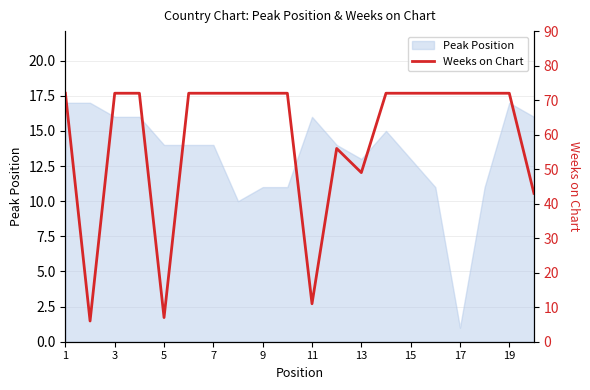

The value of Peak Position at 11 is 4. True or false?

False